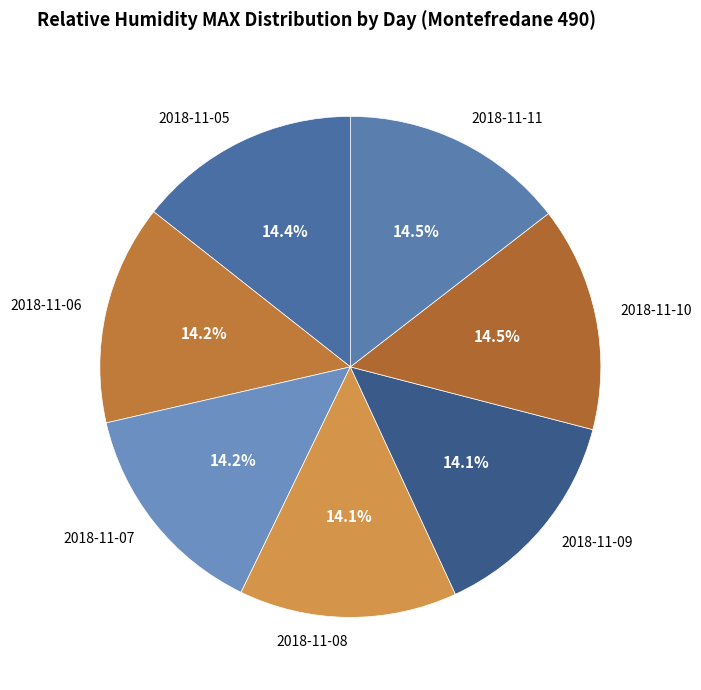

Does 2018-11-07 account for over 50% of the chart?

No